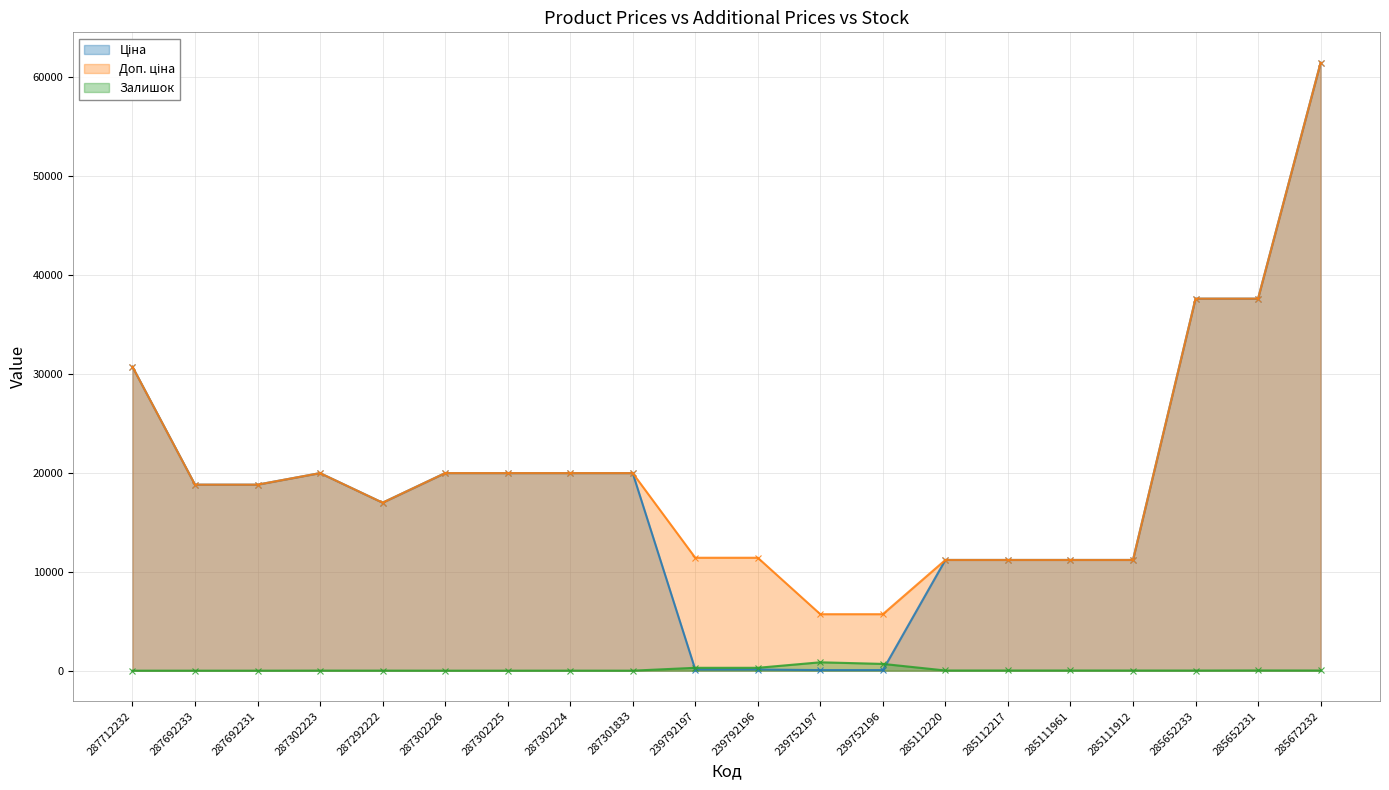

In Залишок, how many points are higher than both neighbors (excluding endpoints)?

4